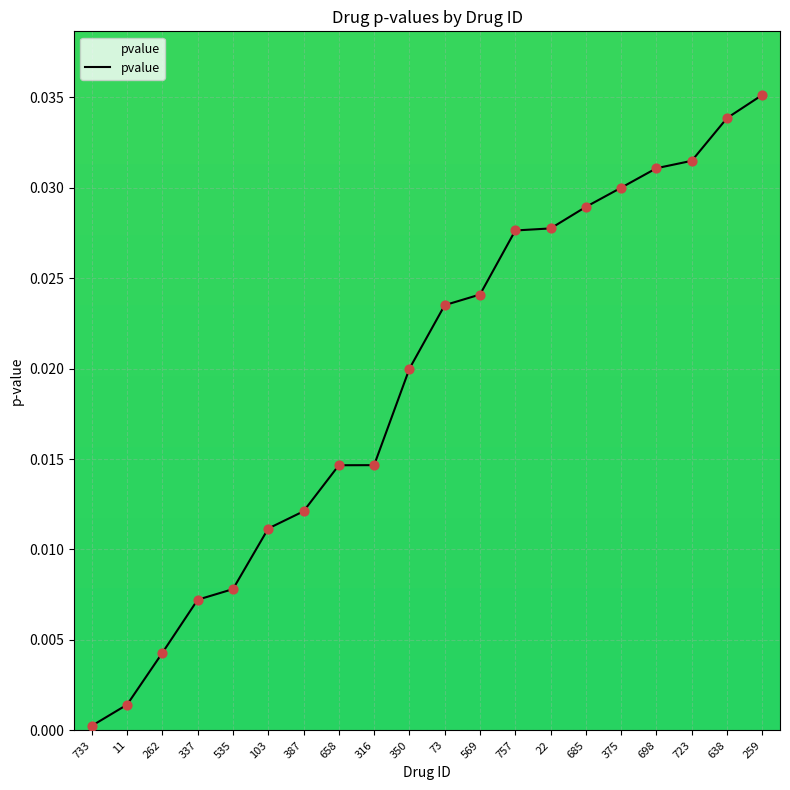

Which has a higher value, 387 or 757?

757